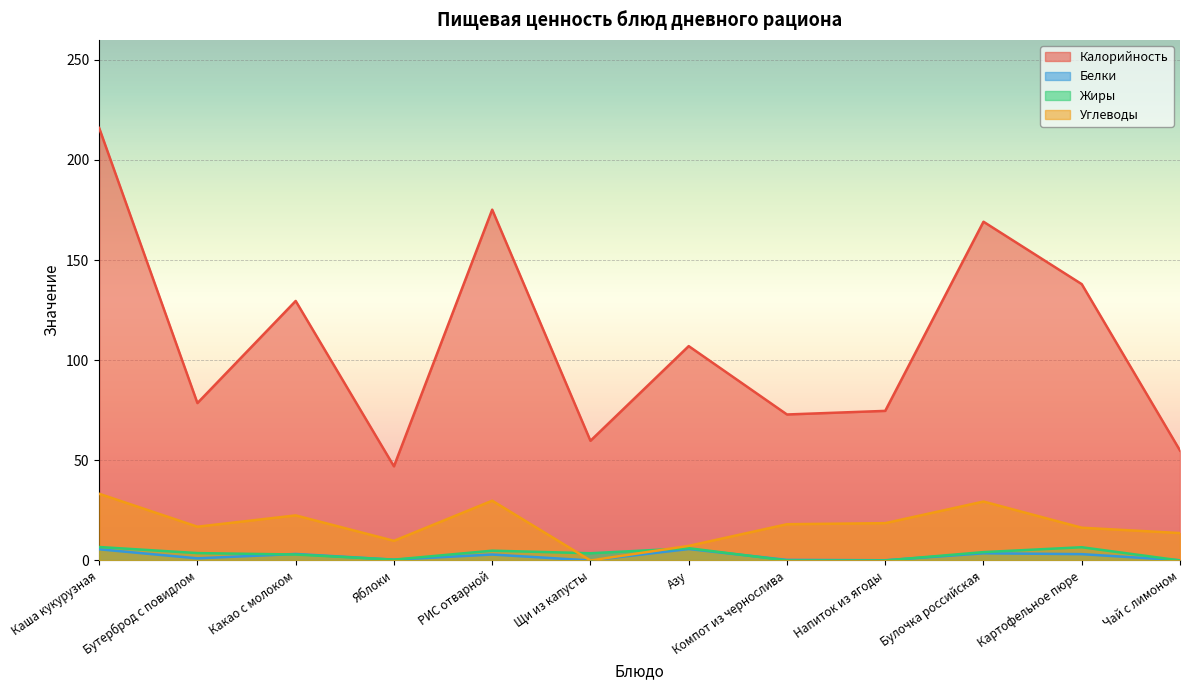

At which category does Жиры reach its first local peak?

РИС отварной